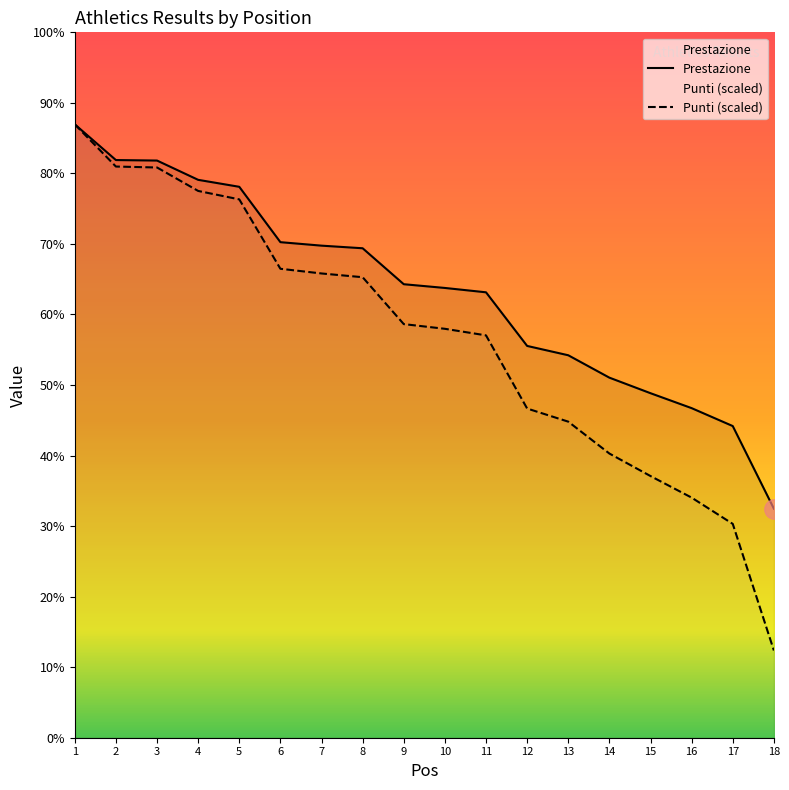

The value of Punti at 9 is 44.3. True or false?

False